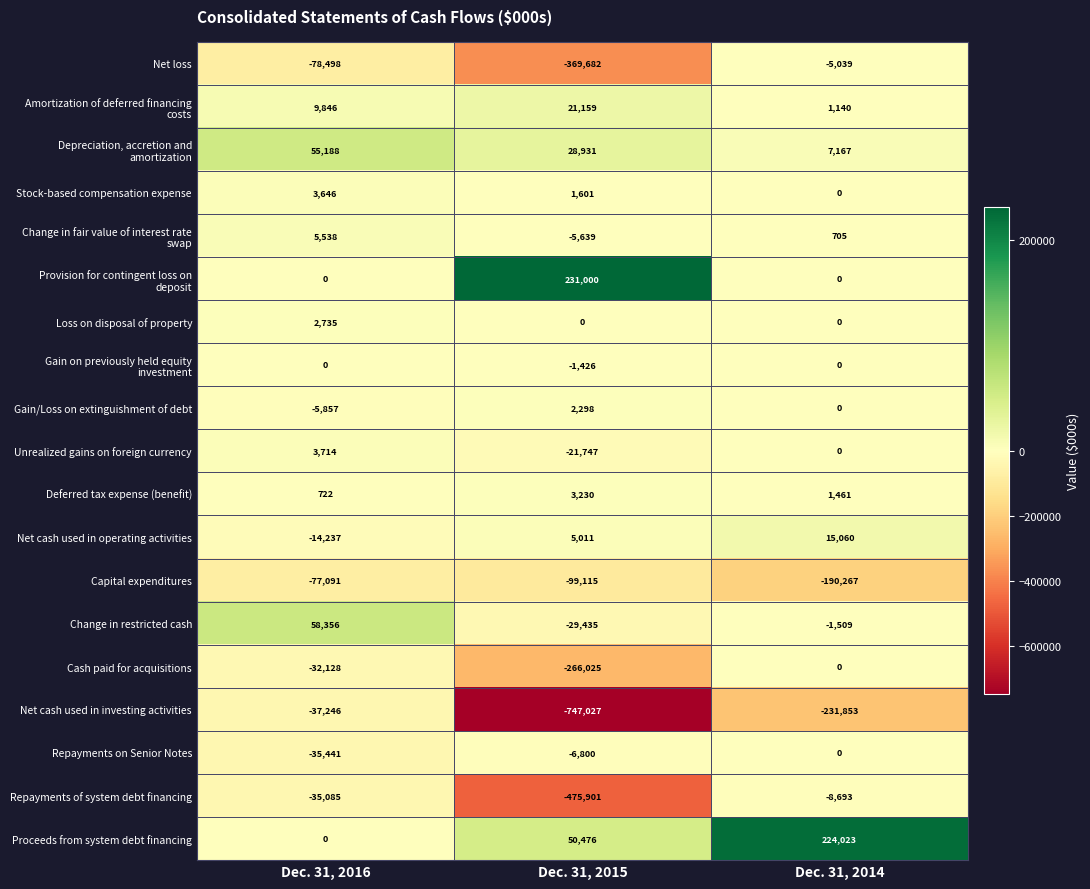

Which category has the highest value across all series?

Dec. 31, 2015